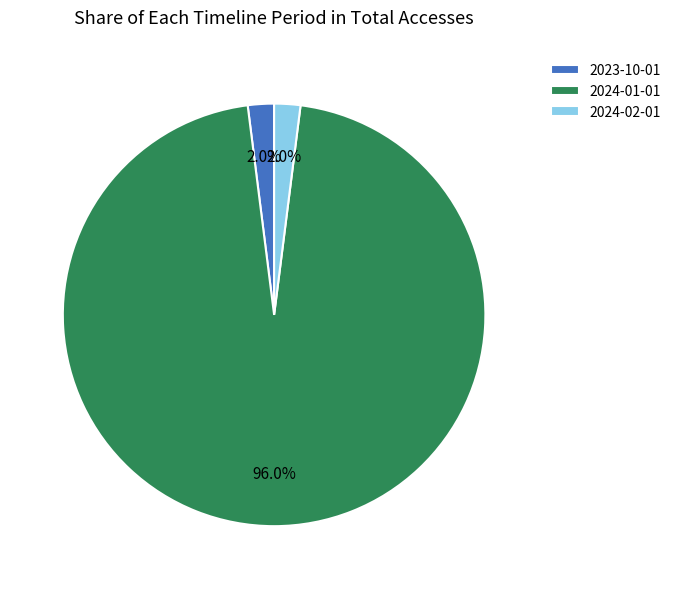

How much of the chart is everything except 2024-01-01?

4.0%